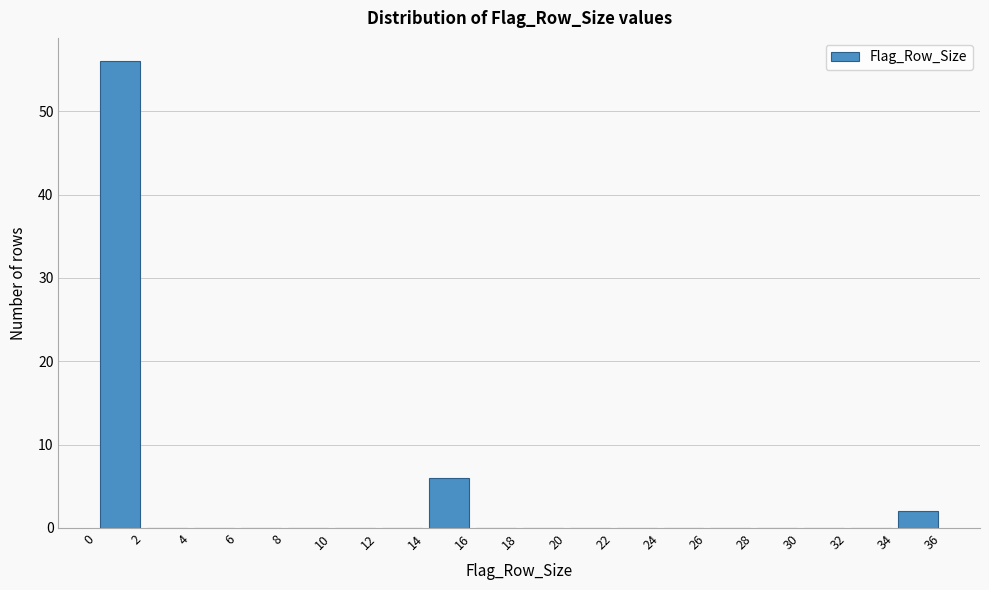

What is the height of the bar covering 34 to 36 on the x-axis? The values are not printed on the chart, so give them approximately, as read against the axis.

2